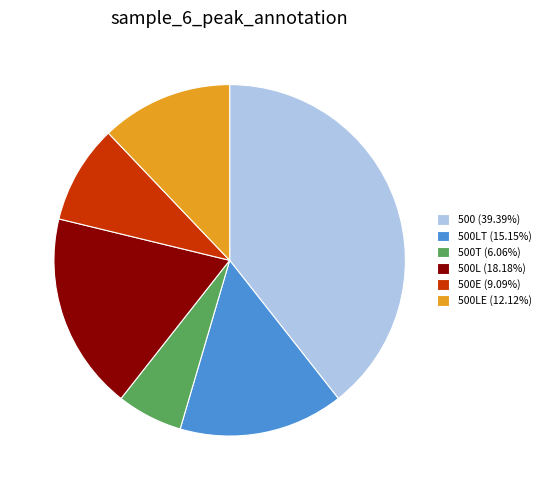

Is 500 (39.39%) the majority of the pie?

No